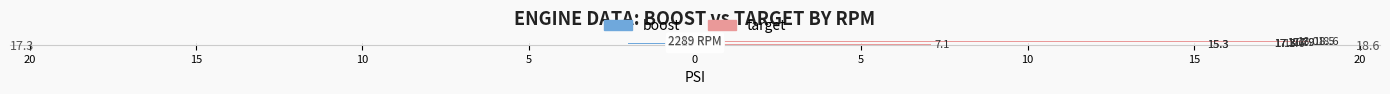

What are all the series names shown in the legend?

boost, target